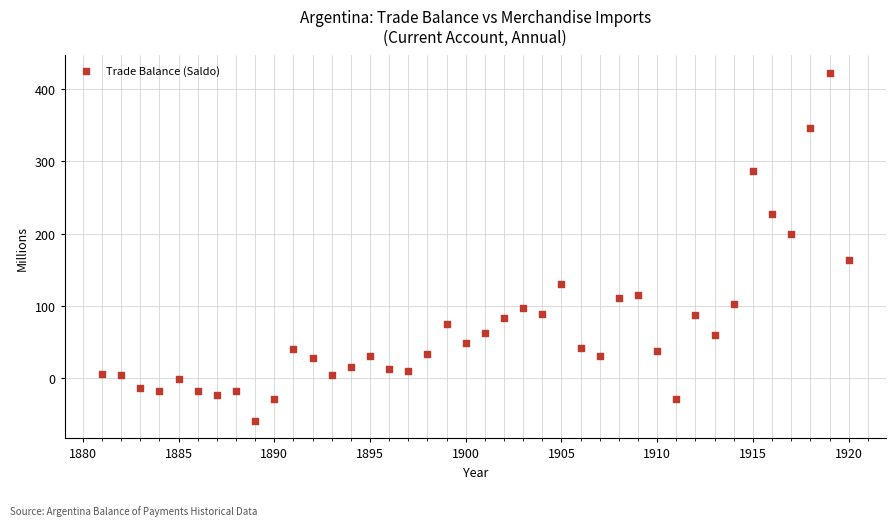

What is the range of X values (max minus min)?

39